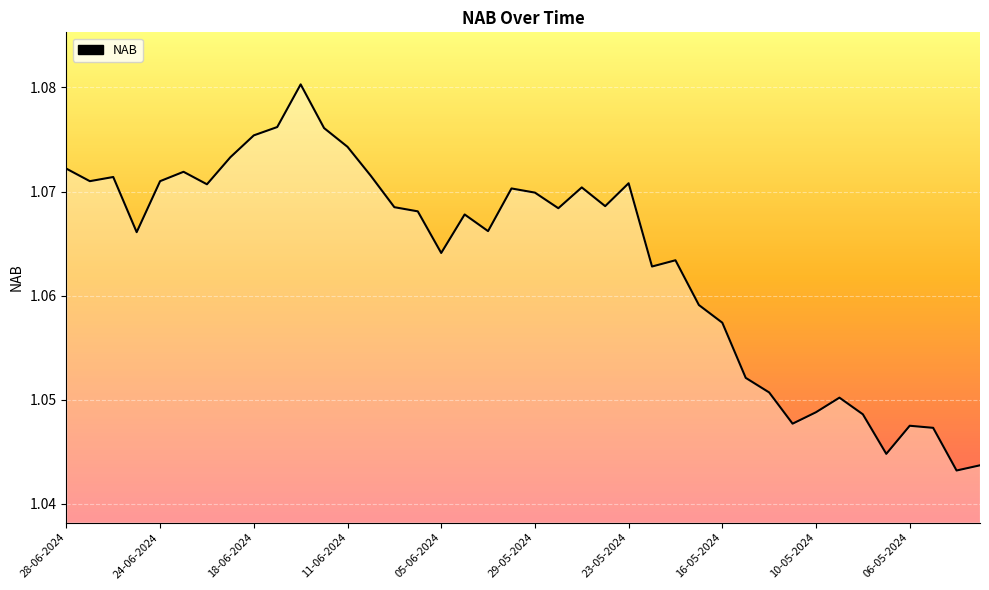

Where is the data nearest to the value 1?

38